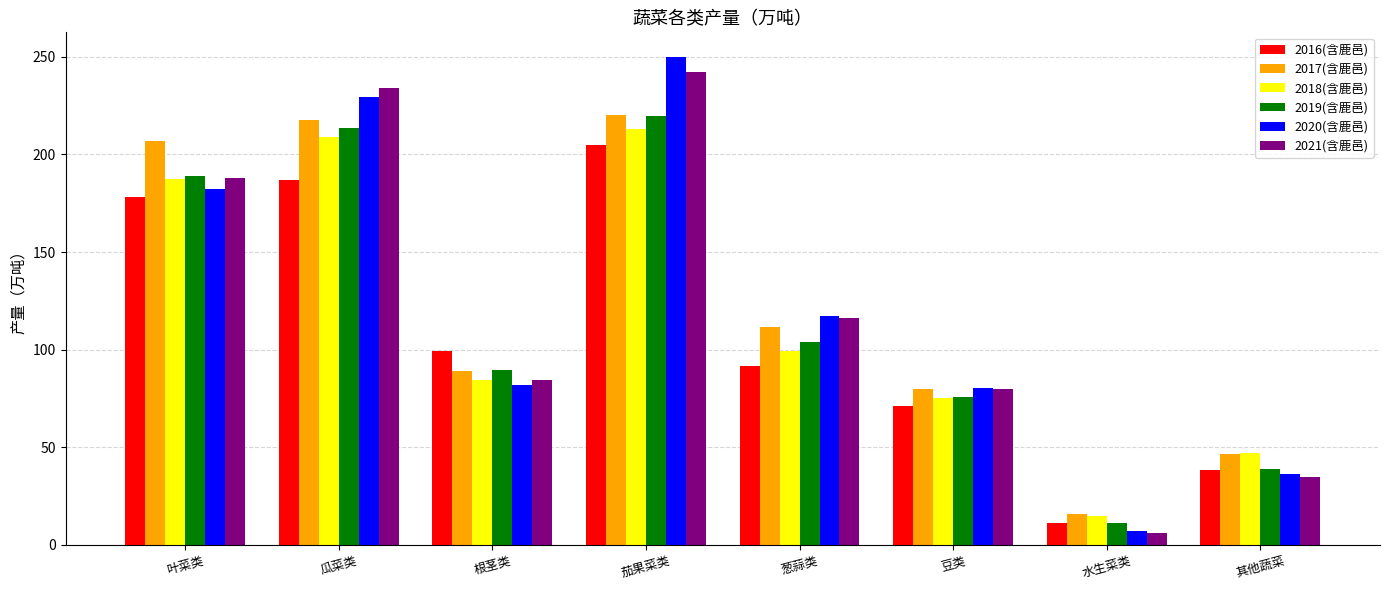

What is the difference between the highest and lowest values at 根茎类?

17.4